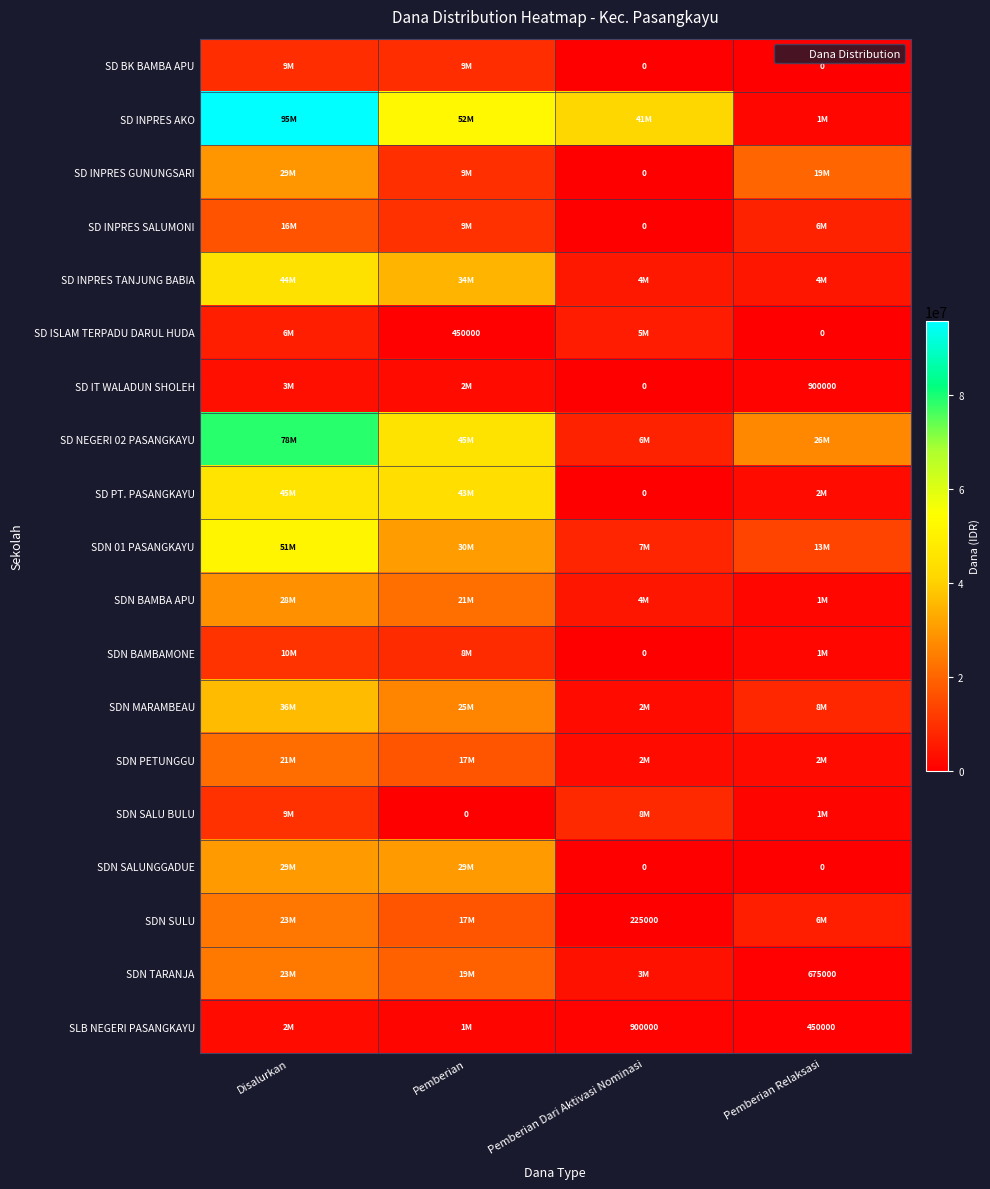

At Pemberian Dari Aktivasi Nominasi, list the series in order from smallest to largest.

SD BK BAMBA APU, SD INPRES GUNUNGSARI, SD INPRES SALUMONI, SD IT WALADUN SHOLEH, SD PT. PASANGKAYU, SDN BAMBAMONE, SDN SALUNGGADUE, SDN SULU, SLB NEGERI PASANGKAYU, SDN MARAMBEAU, SDN PETUNGGU, SDN TARANJA, SDN BAMBA APU, SD INPRES TANJUNG BABIA, SD ISLAM TERPADU DARUL HUDA, SD NEGERI 02 PASANGKAYU, SDN 01 PASANGKAYU, SDN SALU BULU, SD INPRES AKO